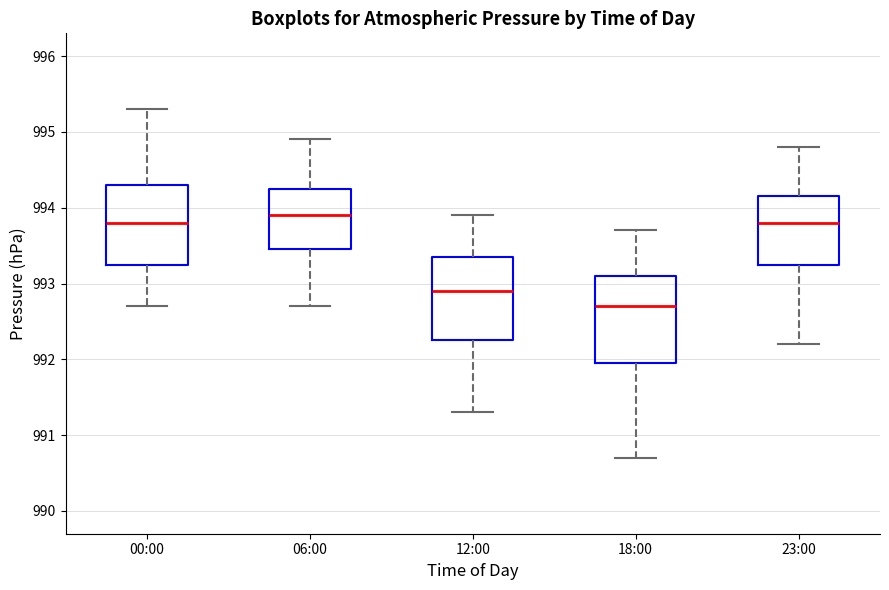

Reading left to right, transcribe this box plot: for each box, give where its median line is, the range the box spans, and where its two whiskers end, as read against the y-axis. The values are not printed on the chart, so give them approximately, as read against the axis.

00:00: median 993.8, box 993.3 to 994.3, whiskers 992.7 to 995.3
06:00: median 993.9, box 993.5 to 994.3, whiskers 992.7 to 994.9
12:00: median 992.9, box 992.3 to 993.4, whiskers 991.3 to 993.9
18:00: median 992.7, box 992.0 to 993.1, whiskers 990.7 to 993.7
23:00: median 993.8, box 993.3 to 994.2, whiskers 992.2 to 994.8